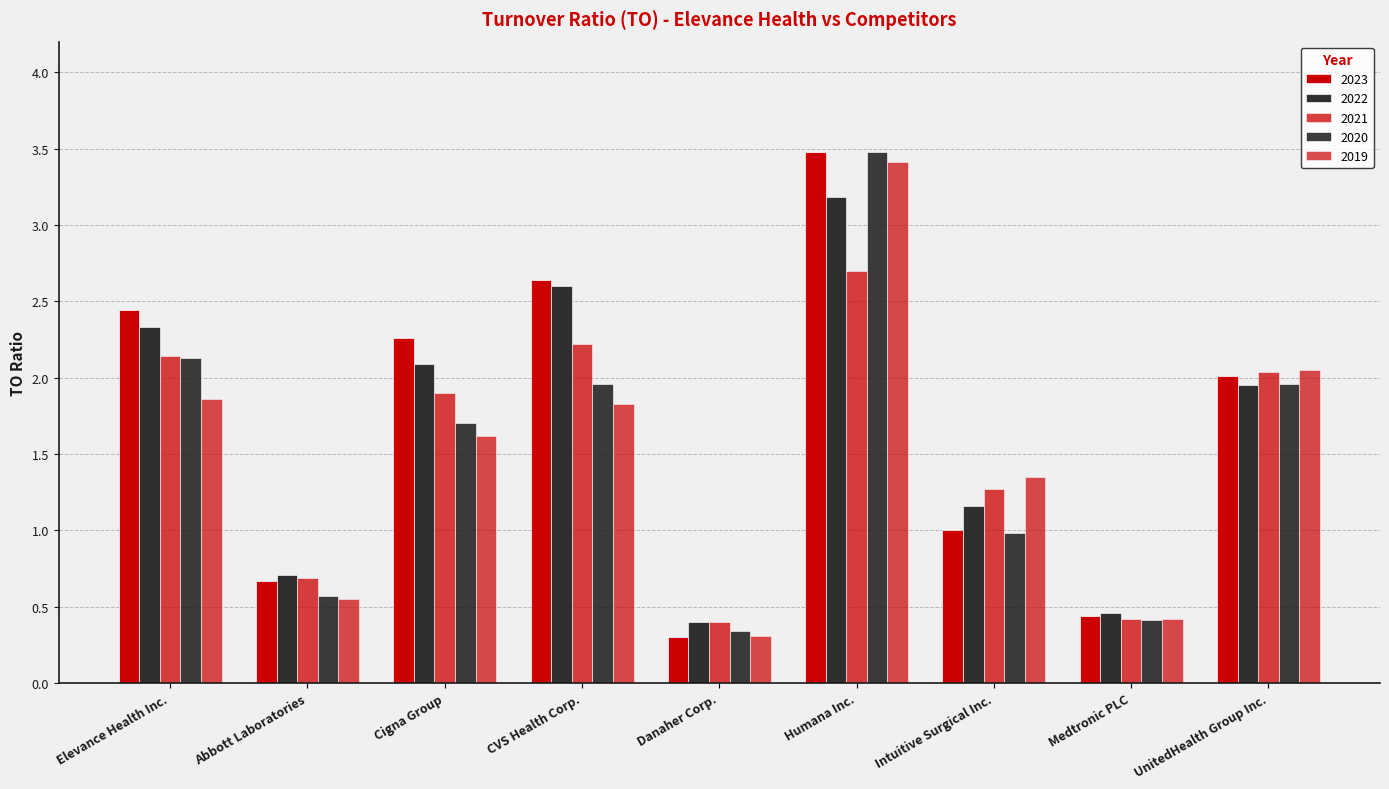

What is the label of the 6th bar from the right?

CVS Health Corp.